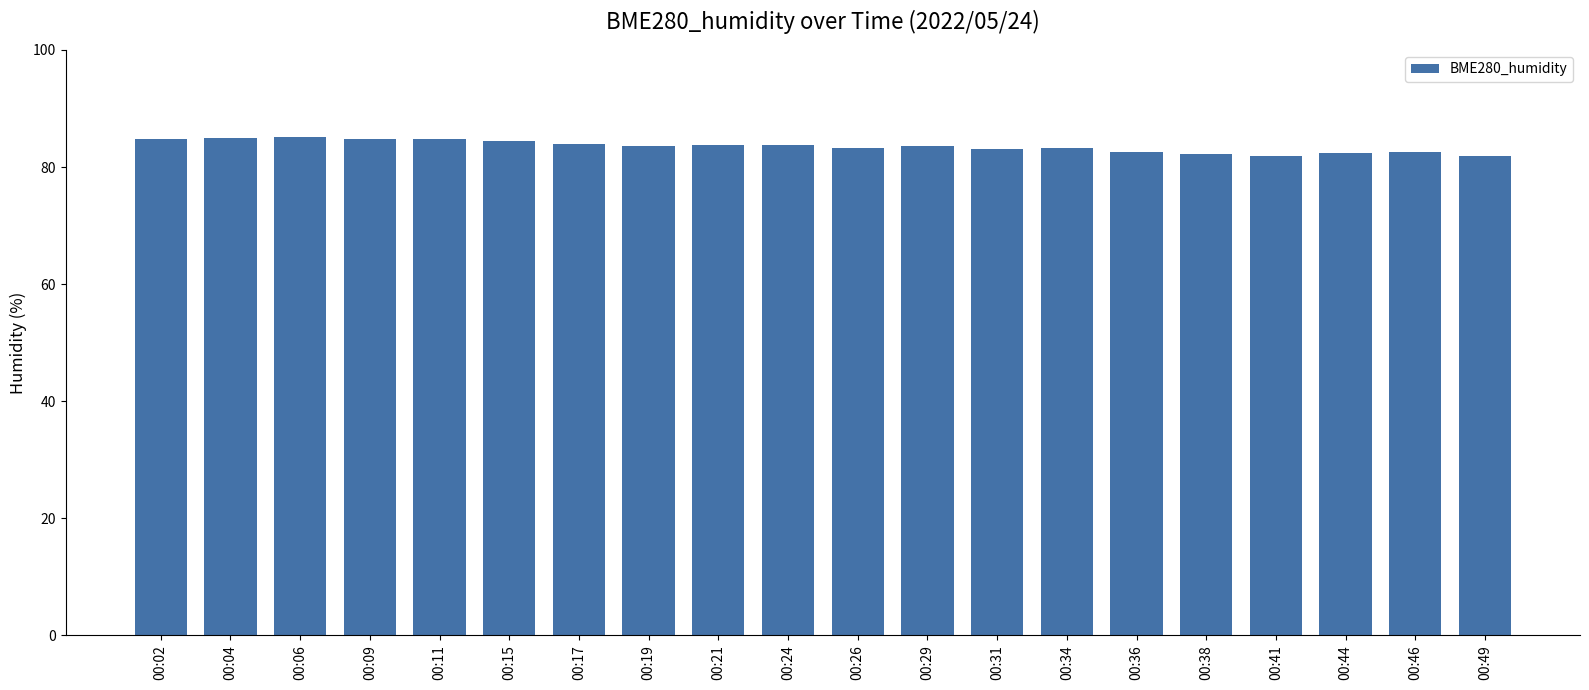

What is the value of the 5th bar from the left?

84.8